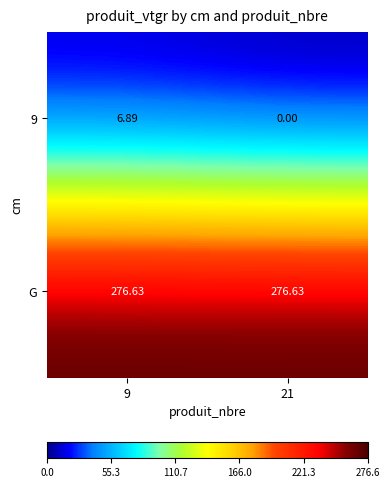

List the series in order of their overall mean, highest first.

G, 9